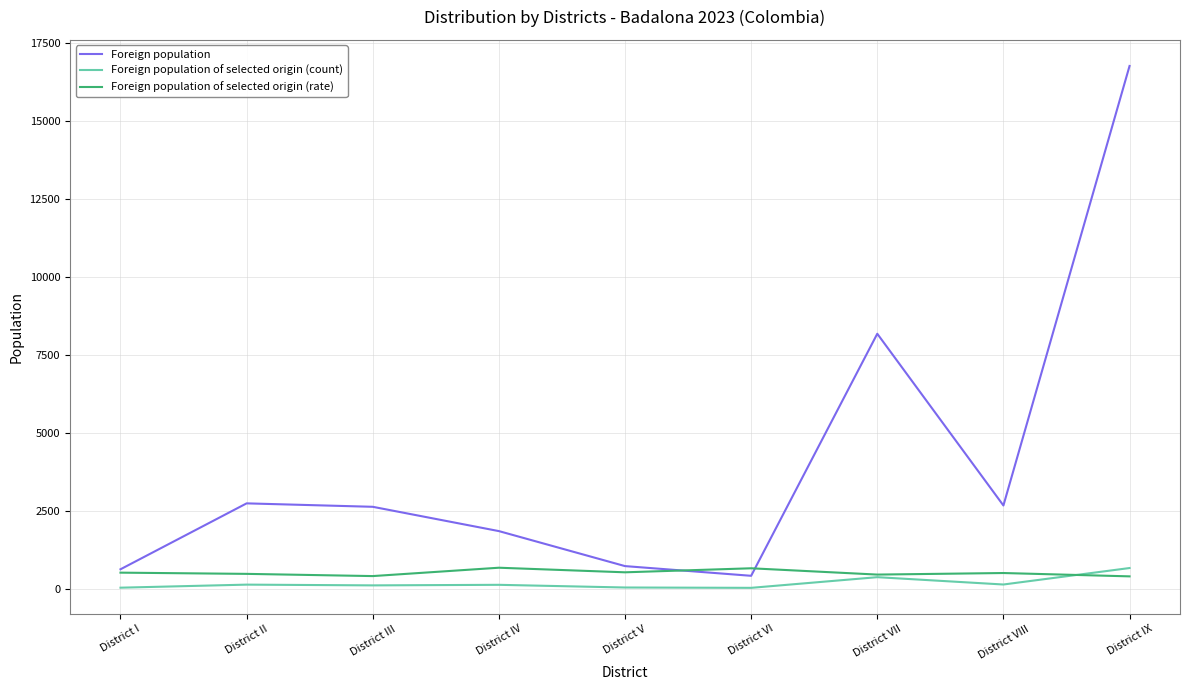

Which series has the largest range (max minus min)?

Foreign population